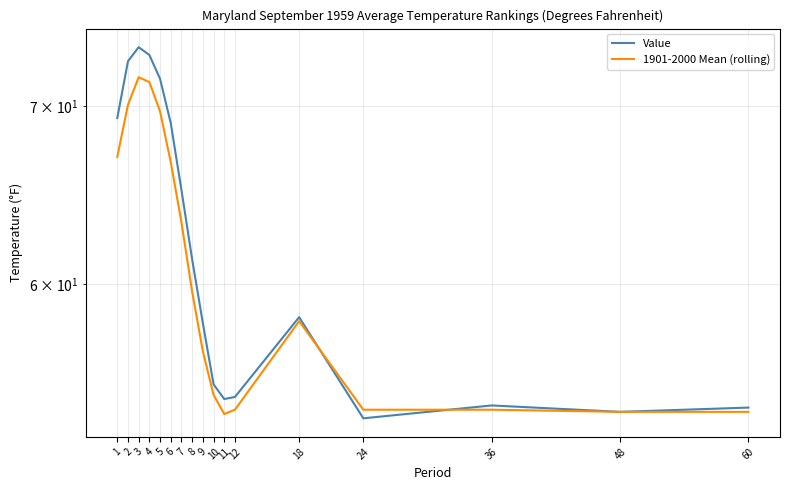

What is the sum of the 1901-2000 Mean (rolling) values at 3 and 12?

125.6